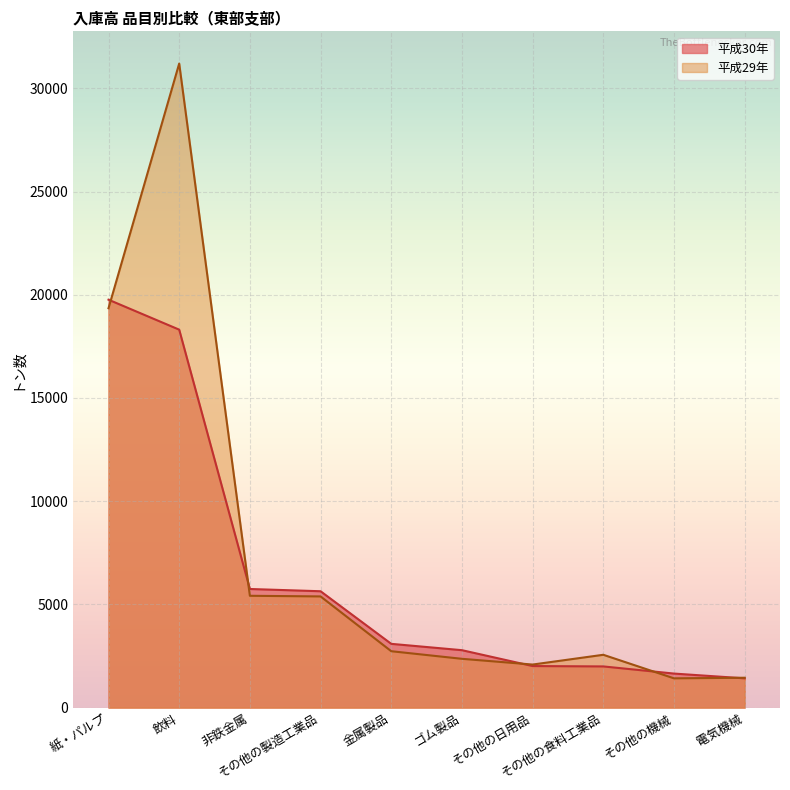

What is the label of the 8th point from the right?

非鉄金属